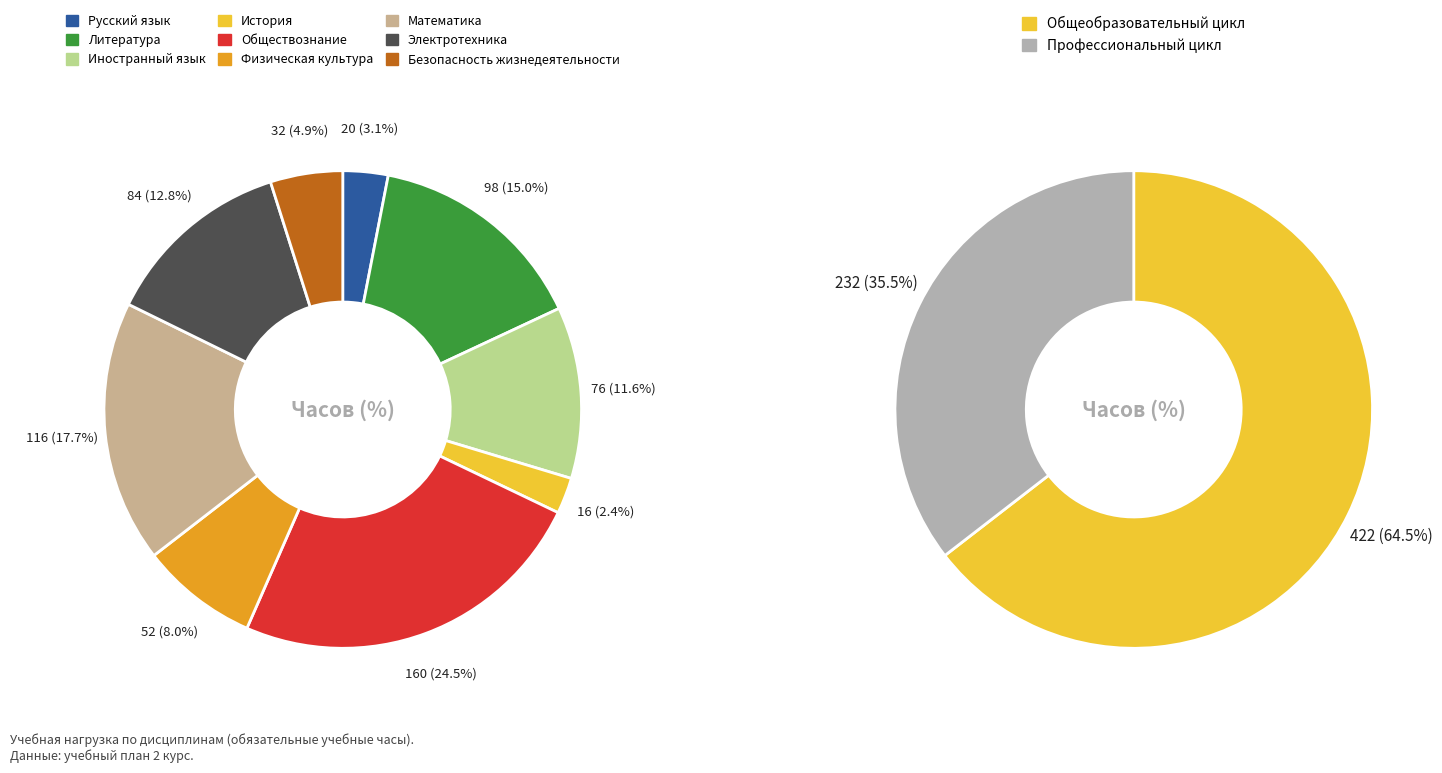

What is the change in value from Русский язык to Литература?

+78